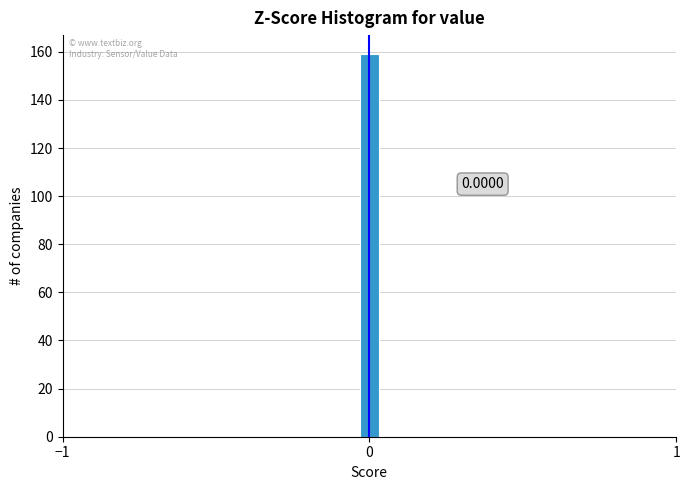

Read against the x-axis, roughly where is the centre of the tallest bar?

0.0